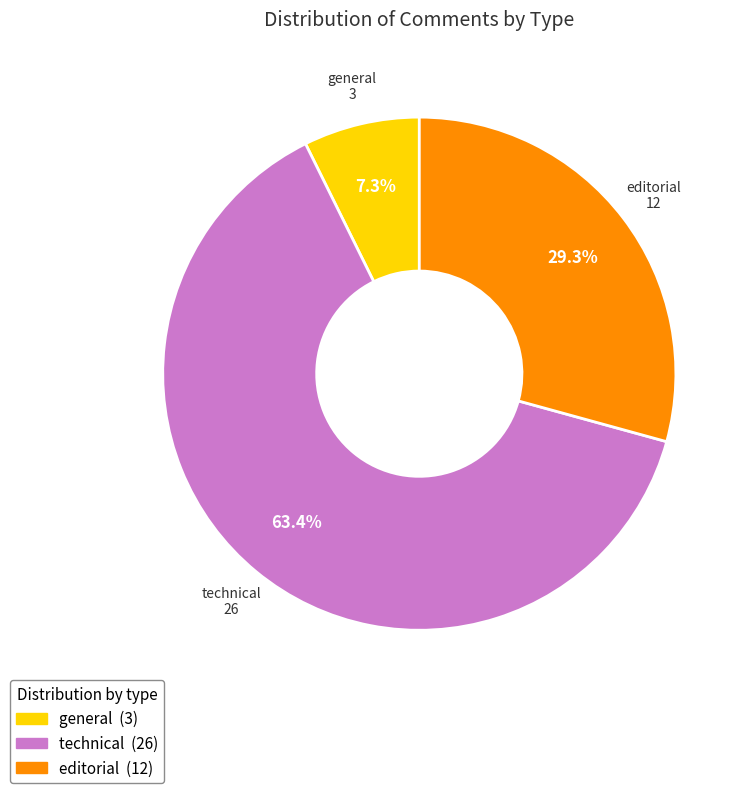

What is the smallest slice in the pie chart?

general